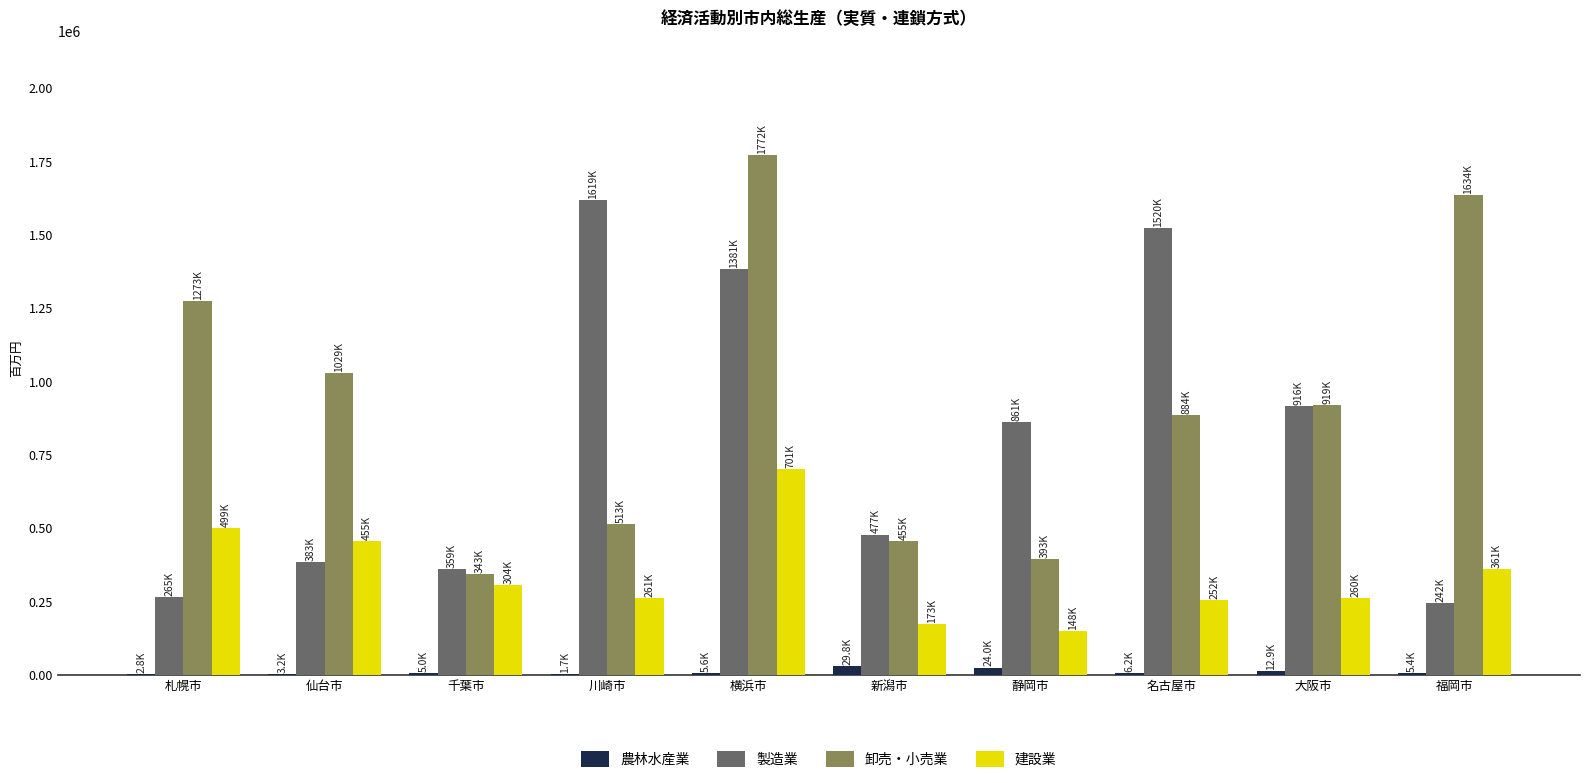

True or false: 農林水産業 has a value of 5441 at 福岡市.

True